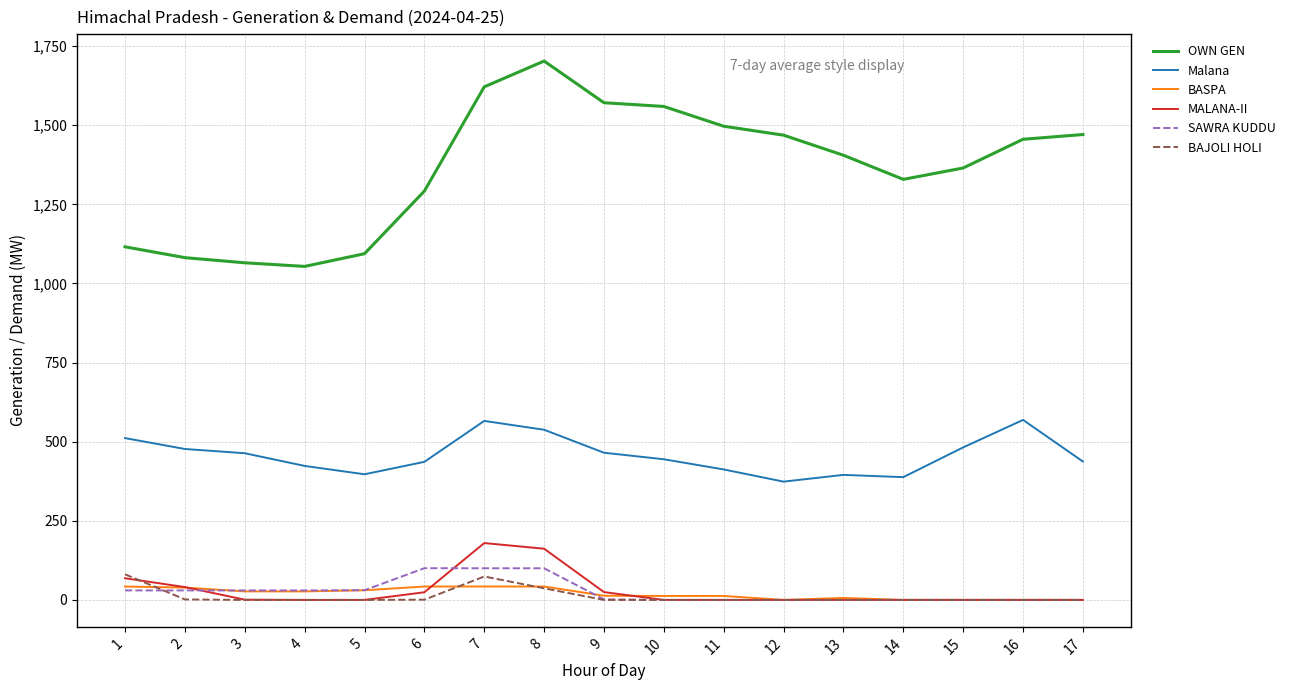

Which series has the widest spread of values?

OWN GEN